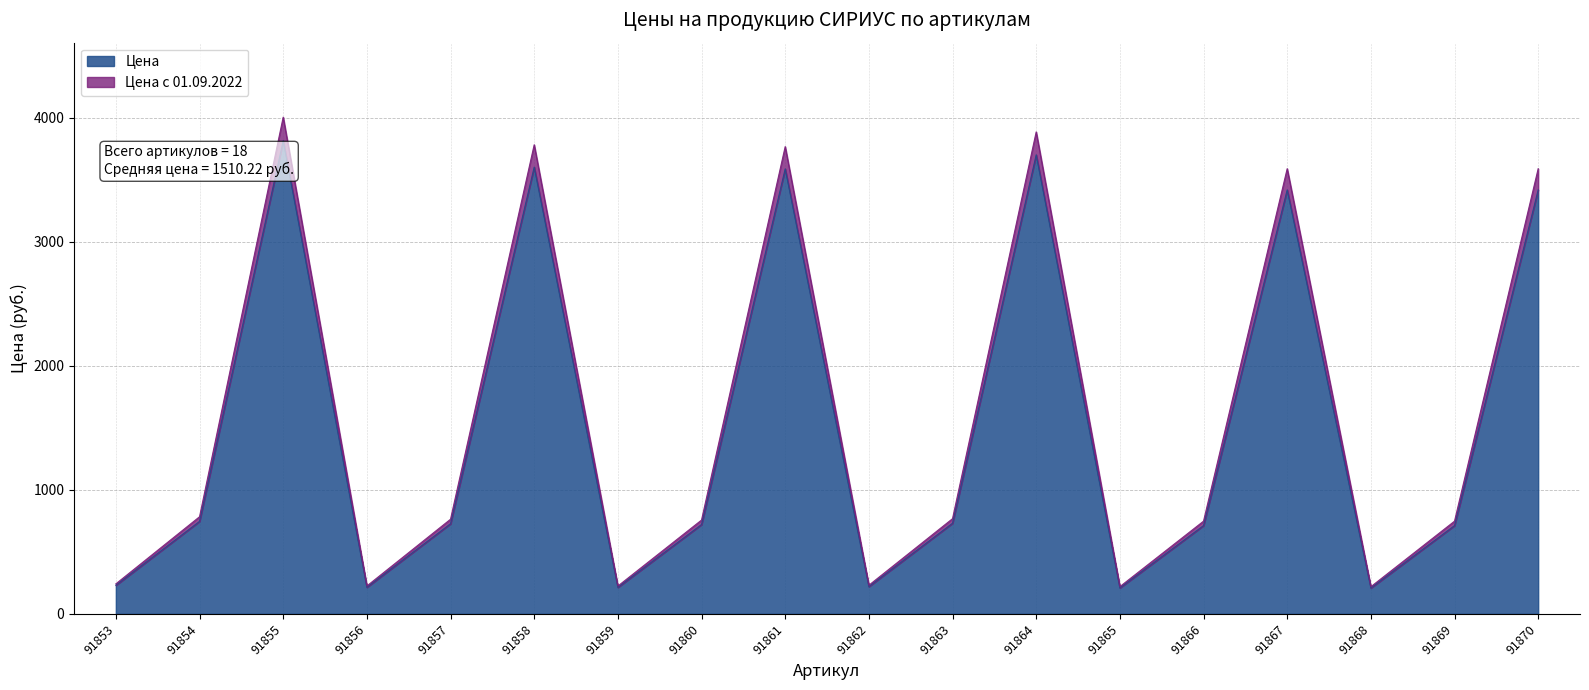

The value of Цена at 91865 is 277.9. True or false?

False